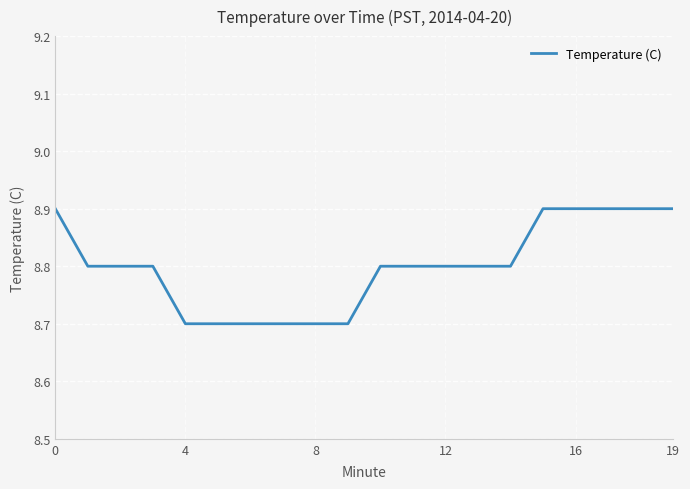

What is the greatest value displayed?

8.9